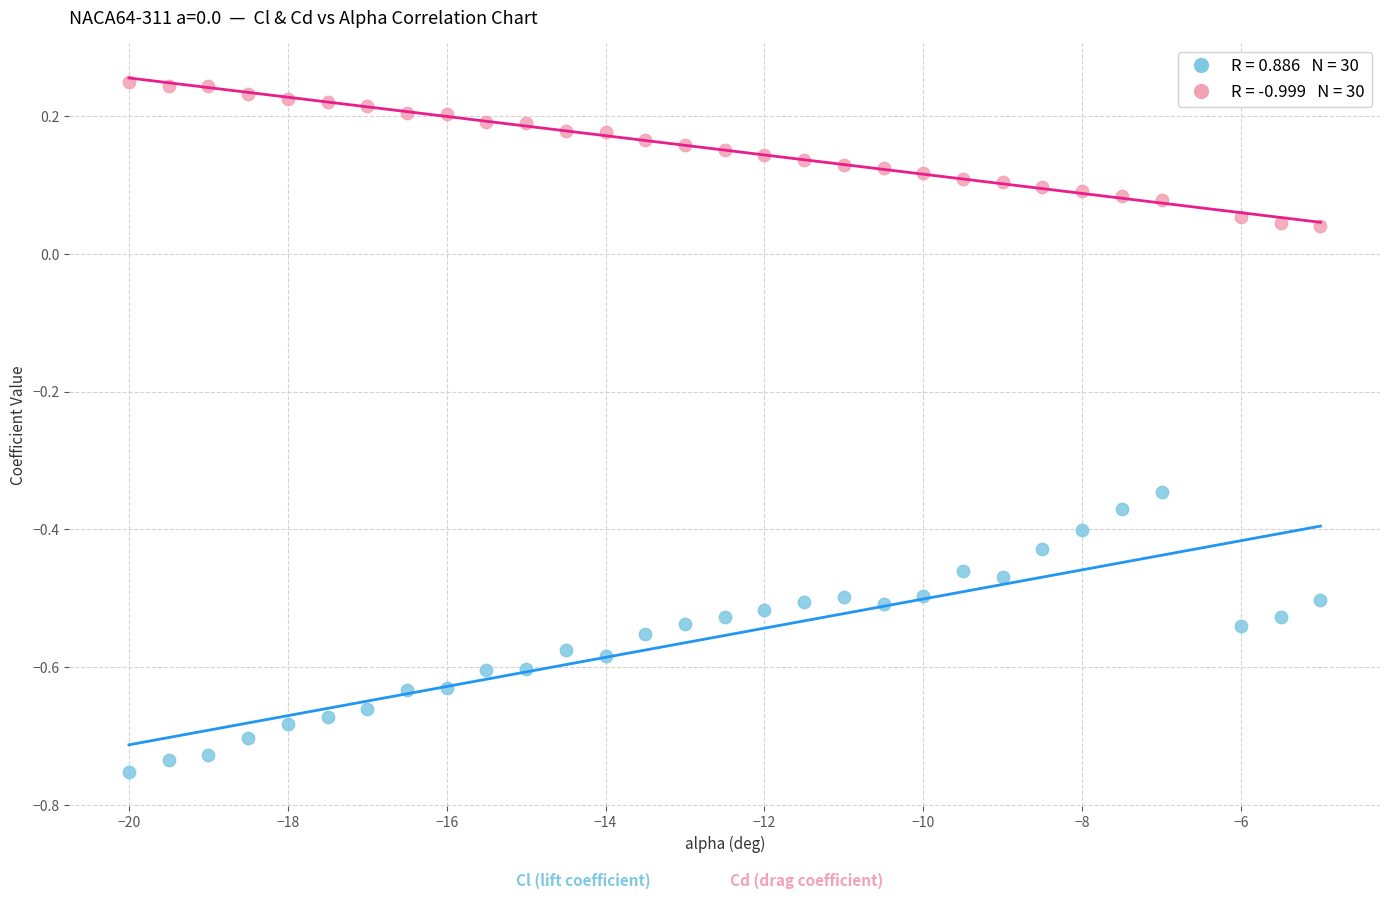

Across all data points, what is the range of Y values (max minus min)?

1.0